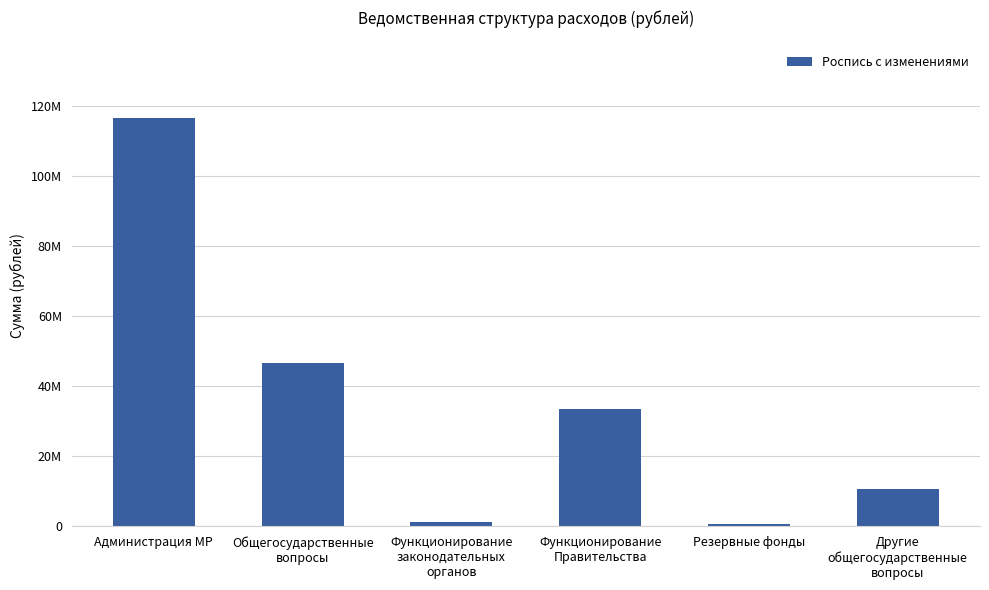

What is the greatest value displayed?

116630281.9